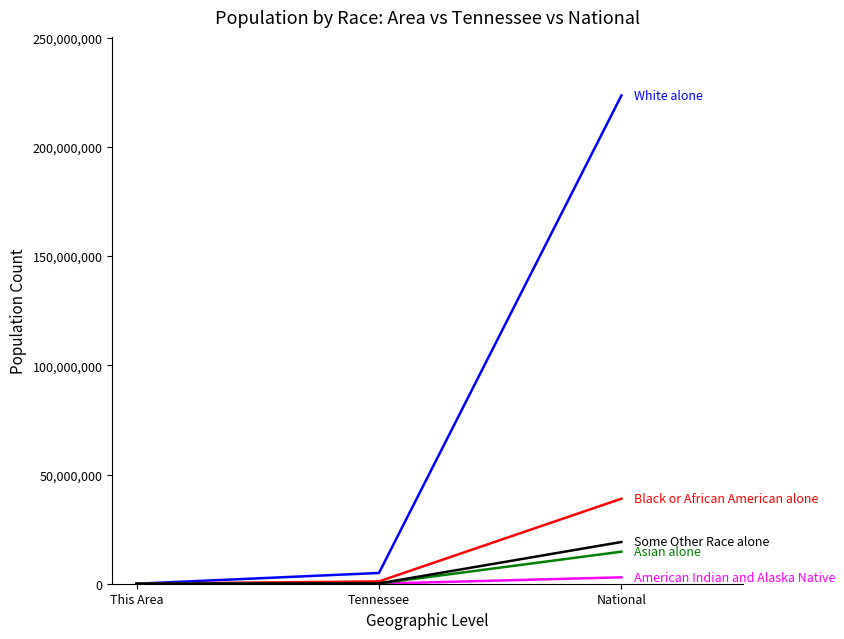

What is the maximum value shown in the chart?

223553265